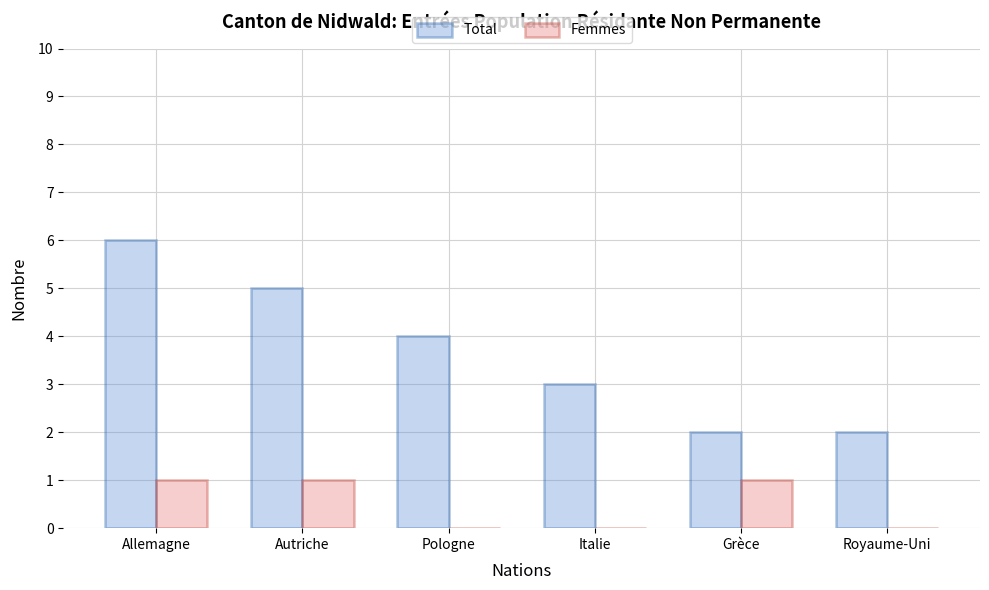

The value of Total at Autriche is 3. True or false?

False